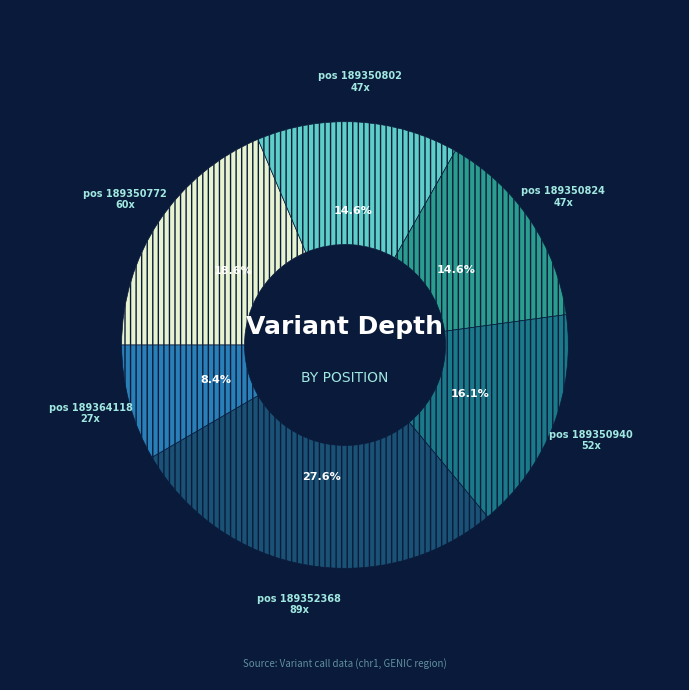

What is the smallest slice in the pie chart?

pos 189364118